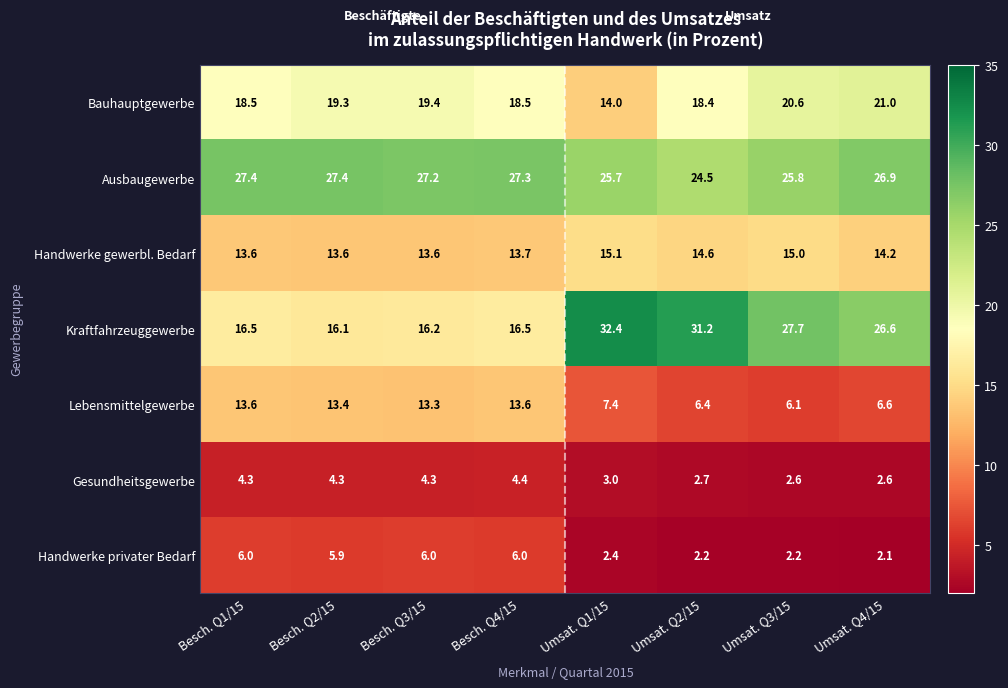

What value does the Lebensmittelgewerbe series have at Umsat. Q2/15?

6.4